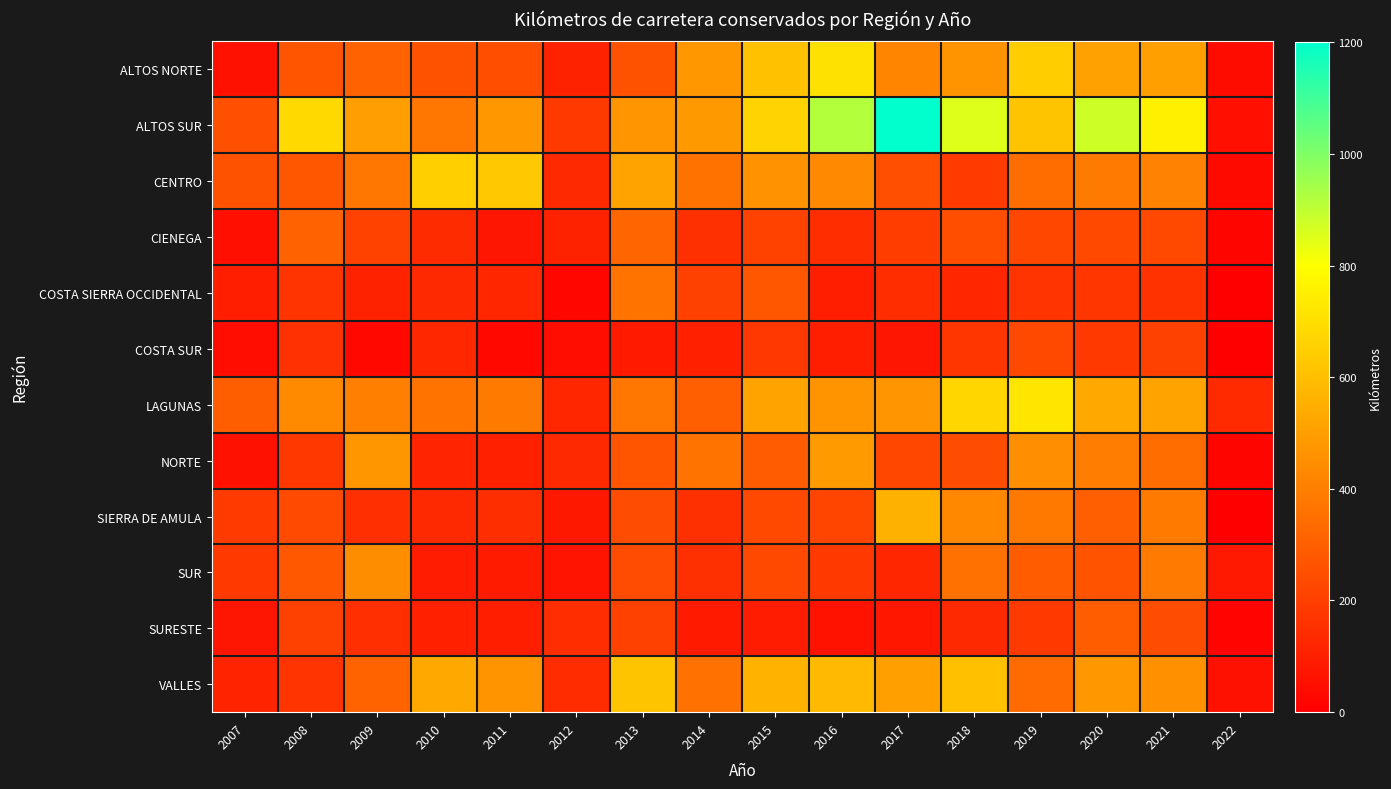

Which label corresponds to the smallest value in the chart?

2022